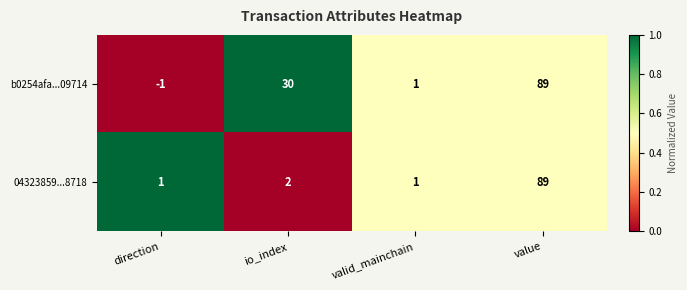

At which category is the sum across all series the highest?

value